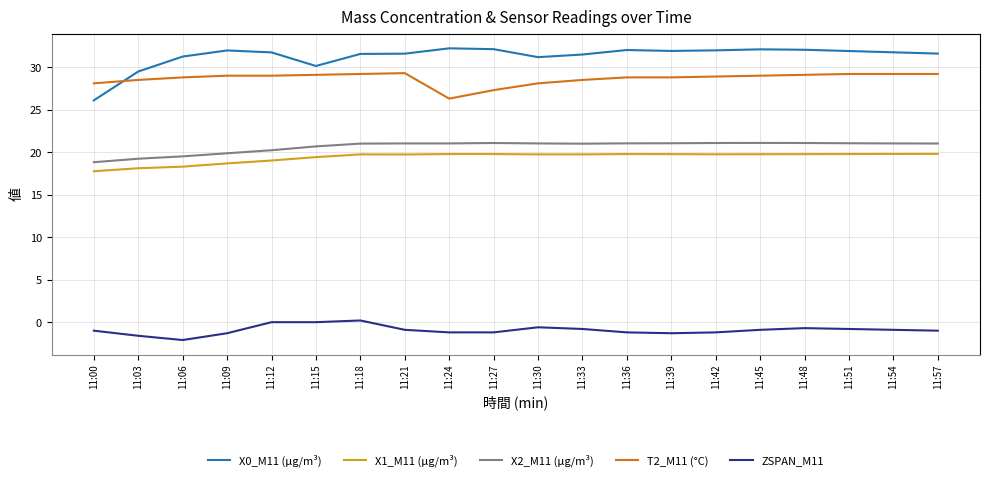

What is the difference between the maximum and minimum values in the ZSPAN_M11 series?

2.3